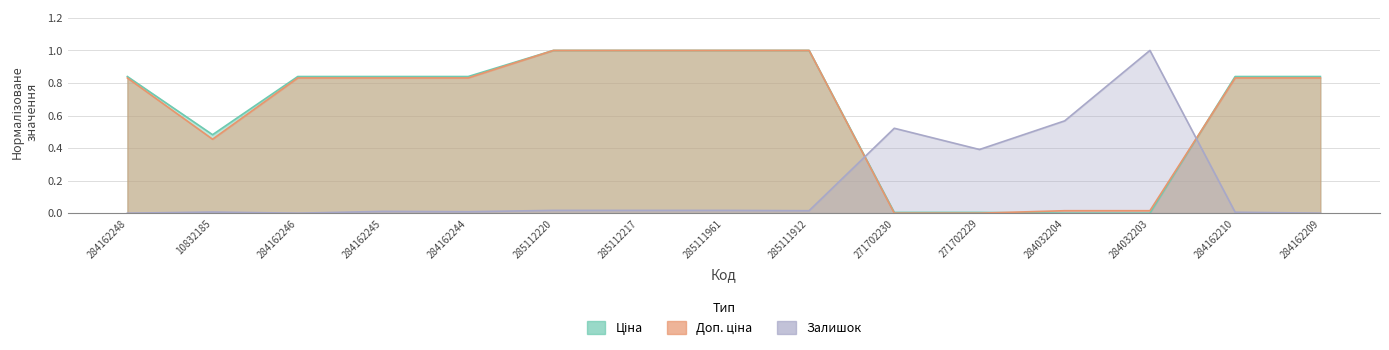

What is the difference between the maximum and minimum values in the Ціна series?

1.0